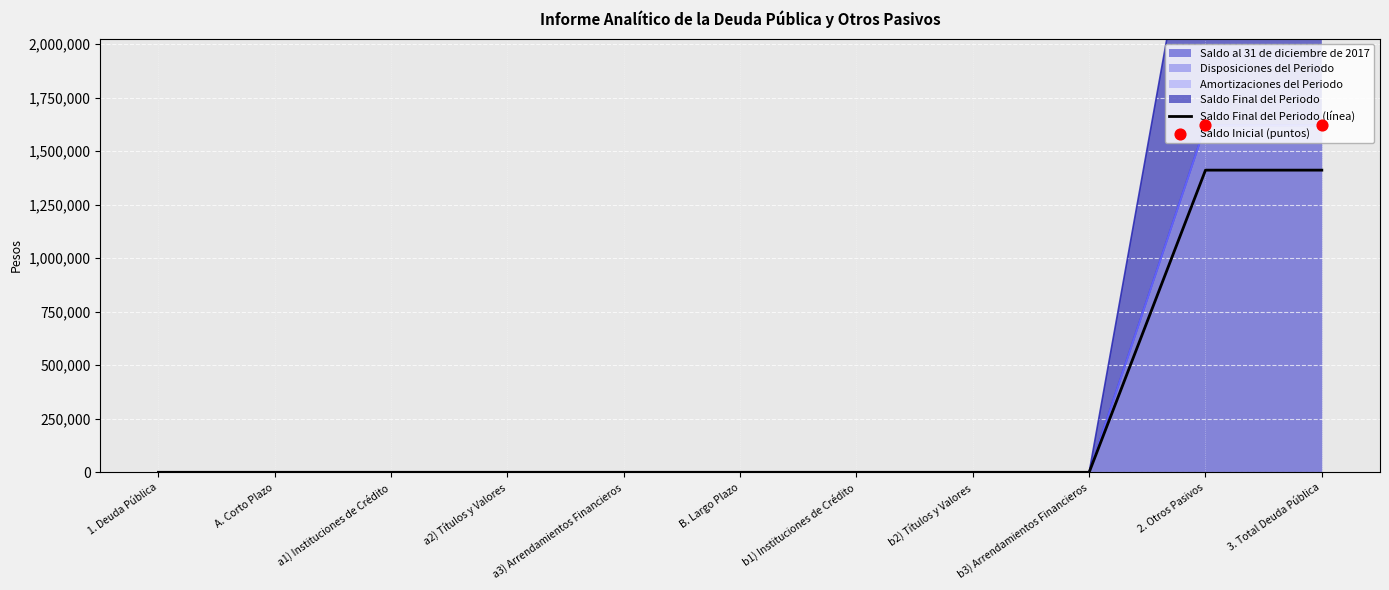

Which series reaches the maximum Y coordinate?

Saldo Final del Periodo